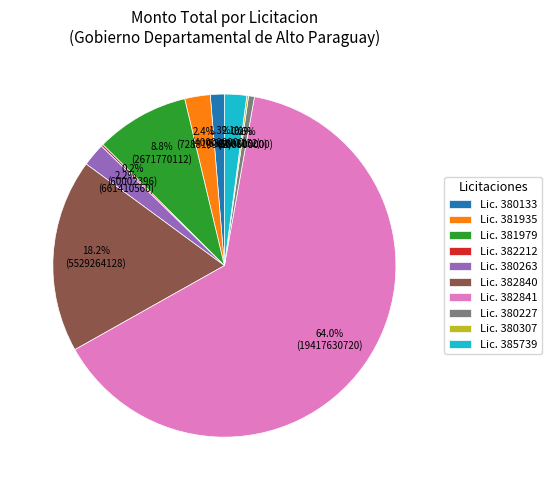

Which has a higher value, Lic. 380263 or Lic. 382840?

Lic. 382840